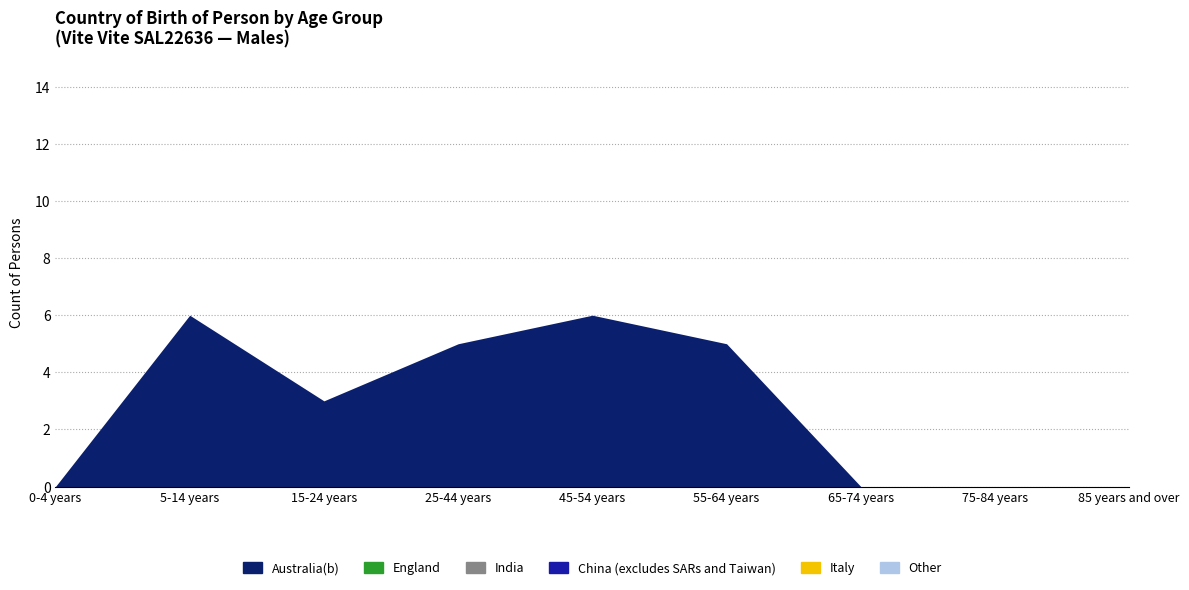

True or false: China (excludes SARs and Taiwan) and India cross at least once.

False